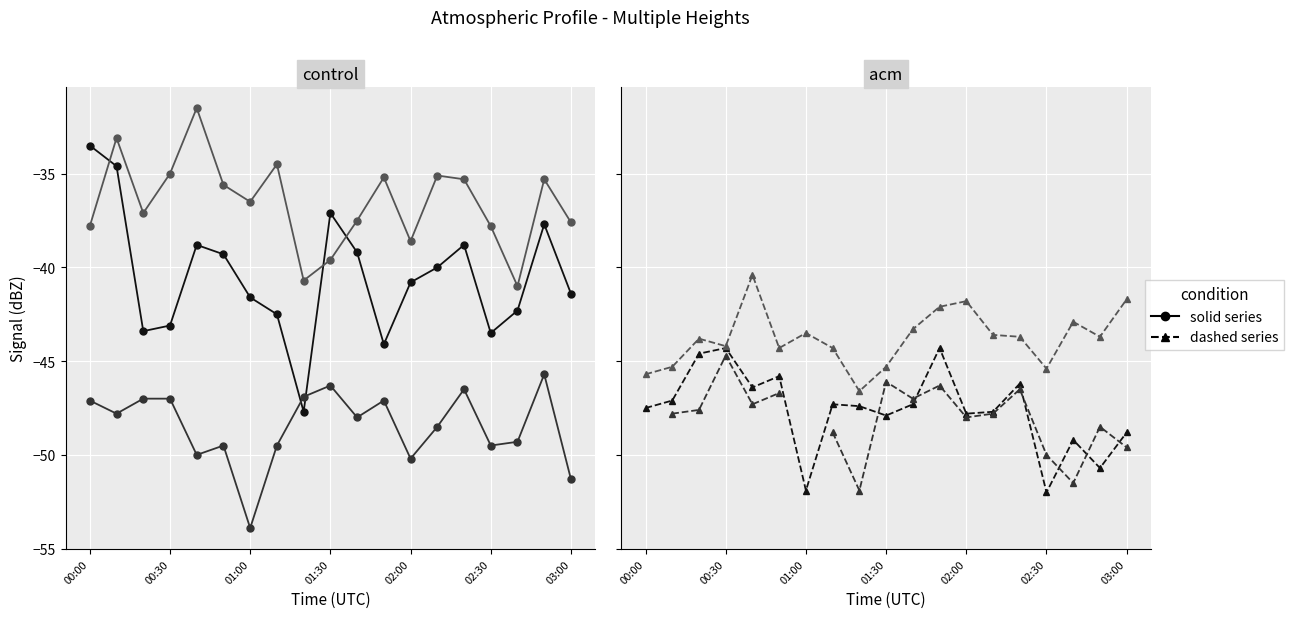

True or false: 1.449 has a value of -29.6 at 1996/03/21 01:40.

False